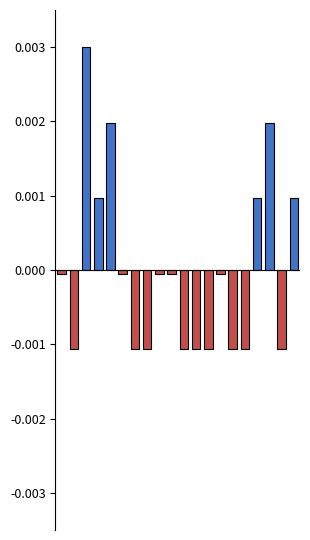

Where does the data first go above 0?

2